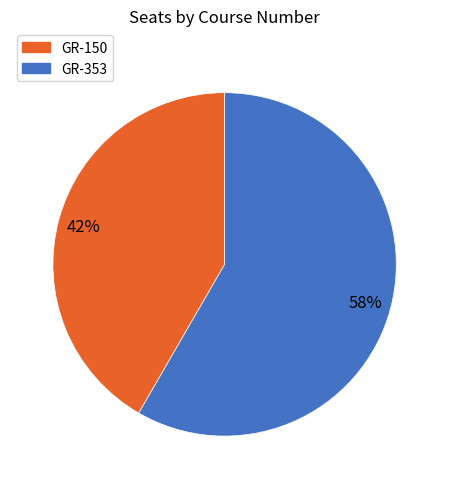

Which category has the smallest portion of the pie?

GR-150